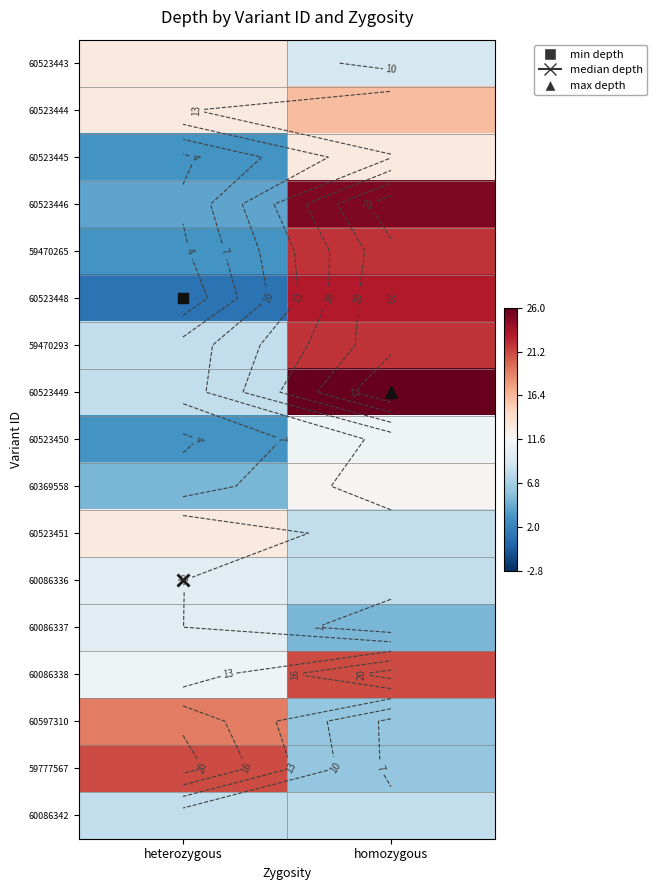

True or false: 60597310 has a value of 4 at homozygous.

False